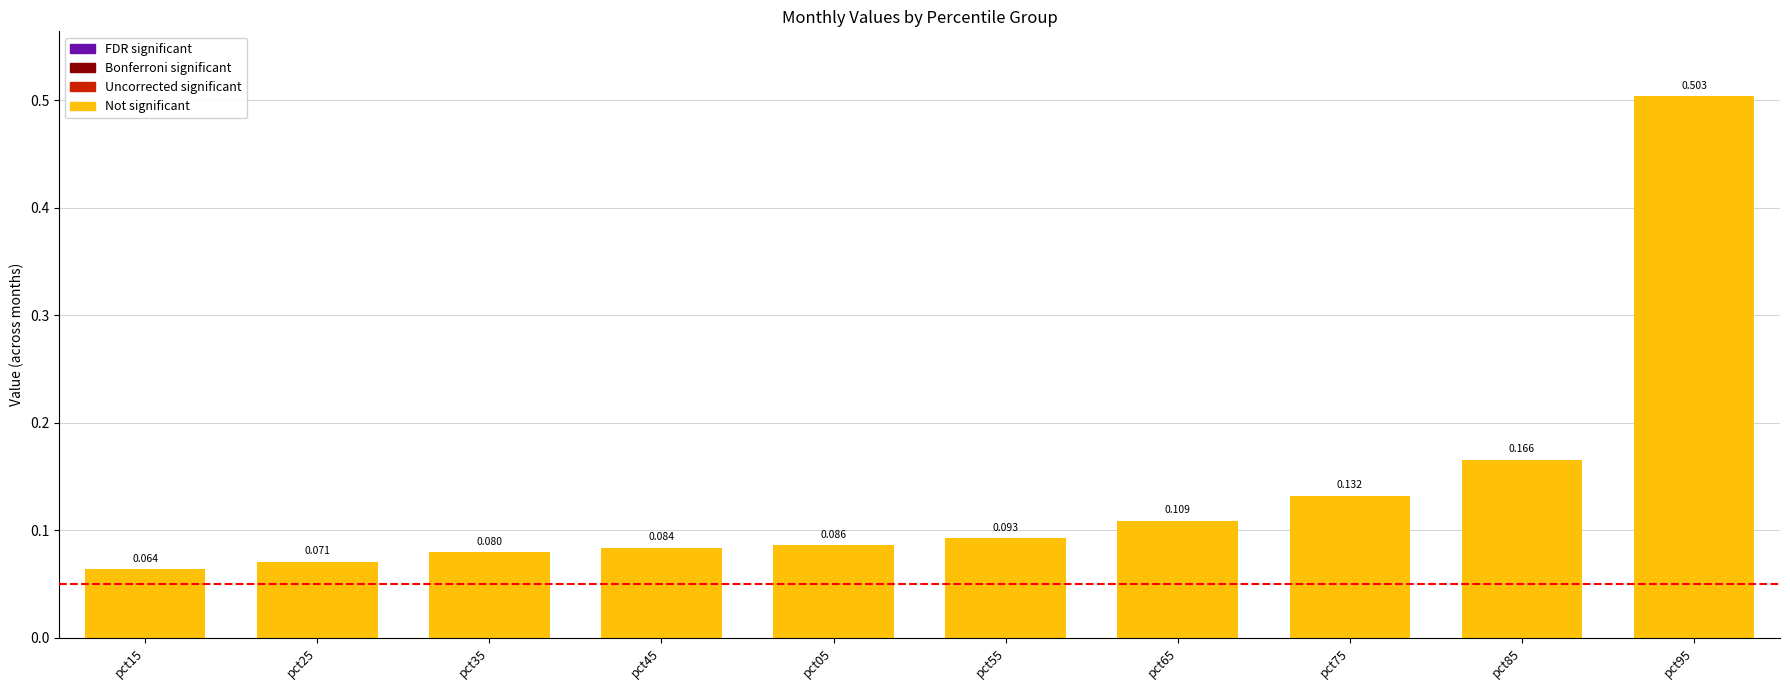

Reading left to right, list all the values displayed in this chart.

pct15=0.1	pct25=0.1	pct35=0.1	pct45=0.1	pct05=0.1	pct55=0.1	pct65=0.1	pct75=0.1	pct85=0.2	pct95=0.5